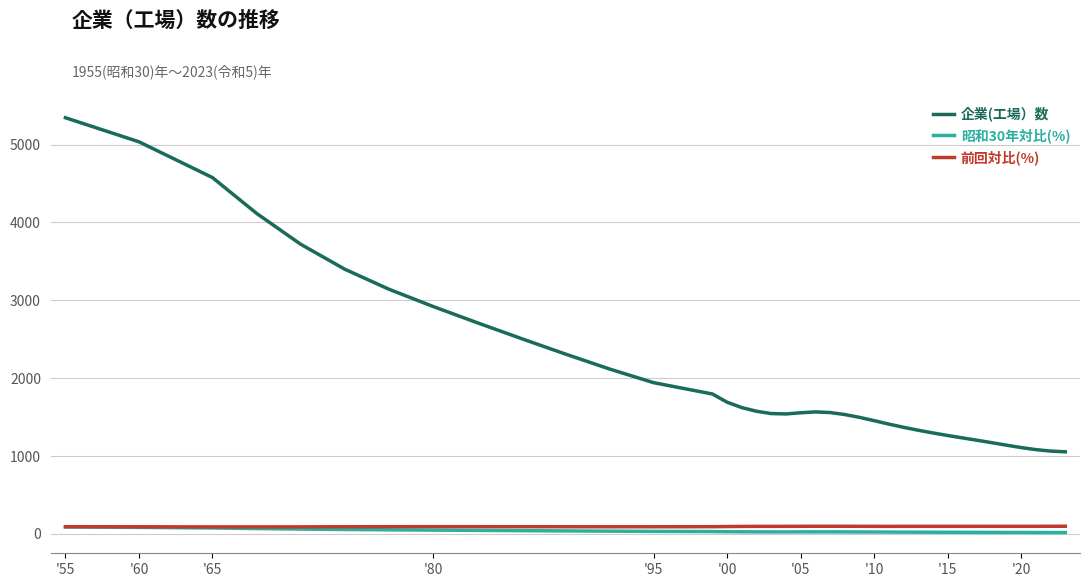

Which series has the largest range (max minus min)?

企業(工場）数